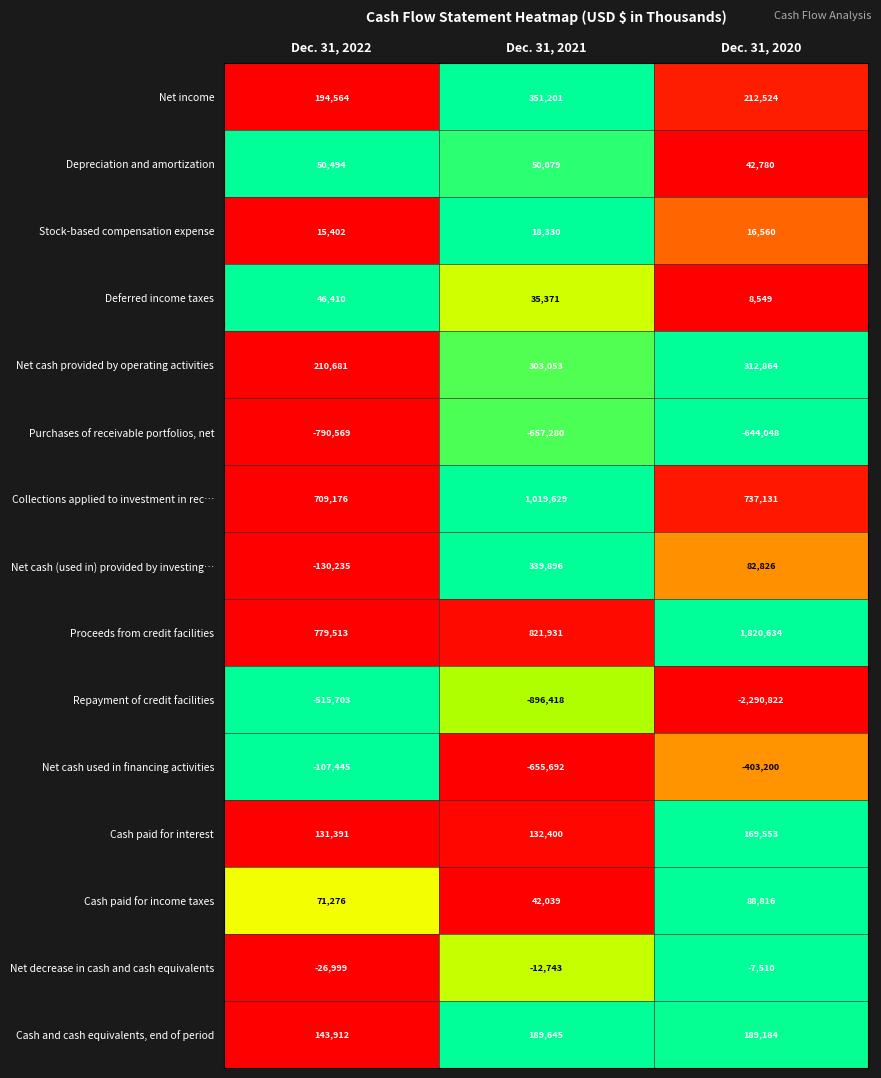

What is the greatest value displayed?

1820634